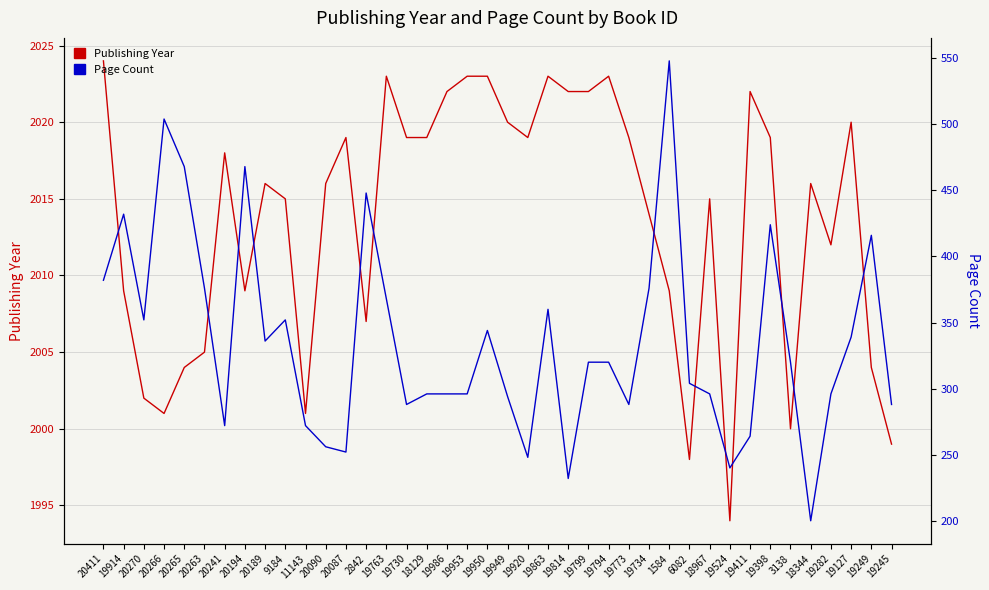

True or false: Page Count and Publishing Year cross at least once.

False